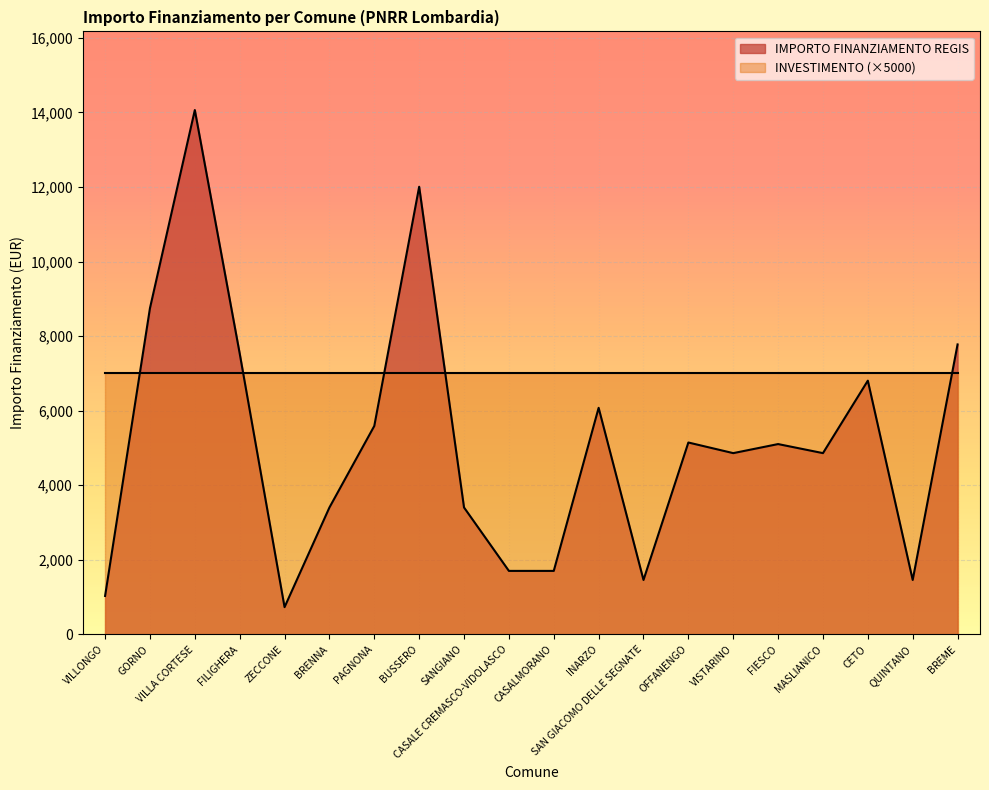

The chart shows a value of 7776 at BREME. True or false?

True